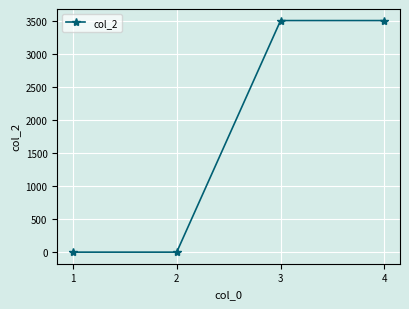

The value at 3 is 5574. True or false?

False